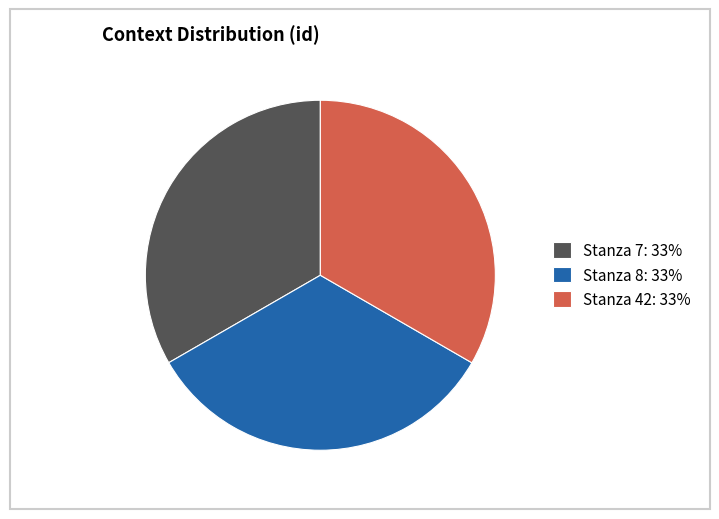

Do Stanza 42: 33% and Stanza 8: 33% together represent more than half of the pie?

Yes